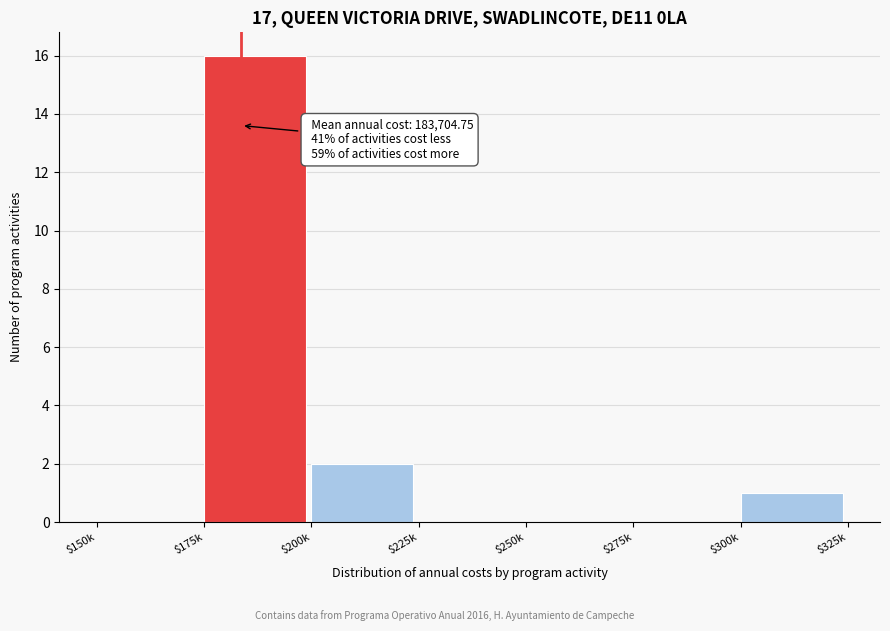

The chart shows a value of -11 at $225k. True or false?

False